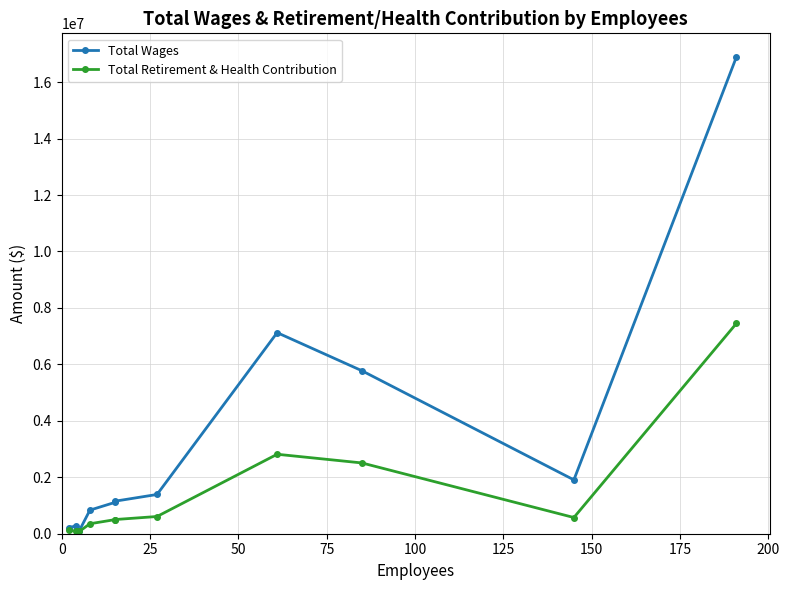

What is the total value across all series at 0?

336667